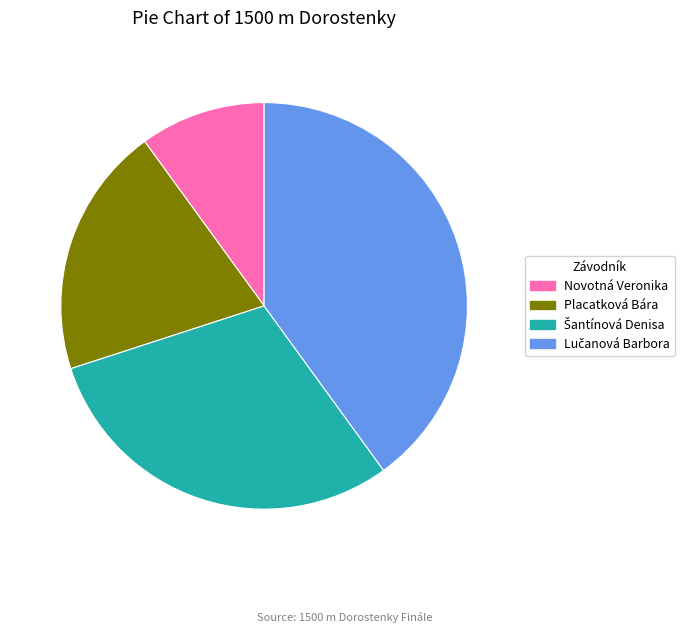

Does Novotná Veronika account for over 50% of the chart?

No